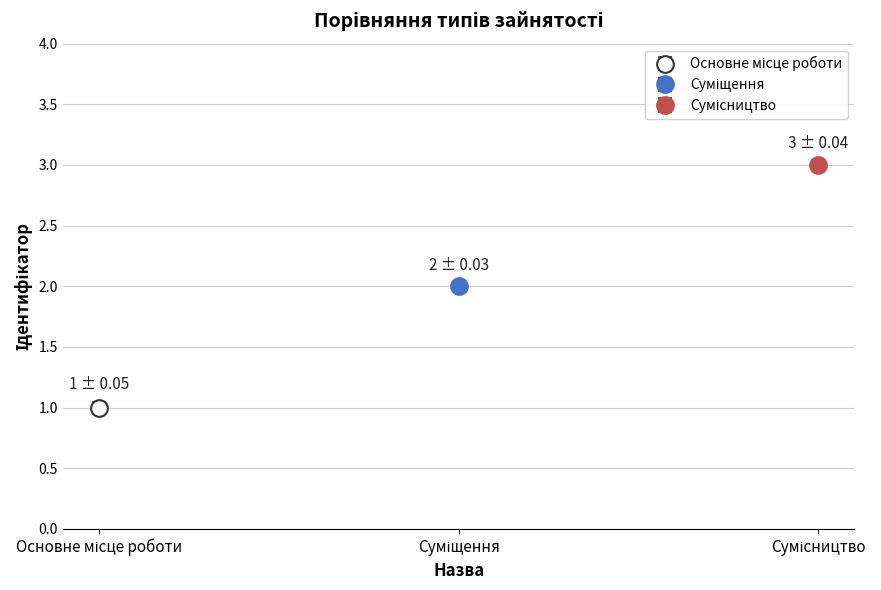

What is the value of the 1st bar from the left?

1